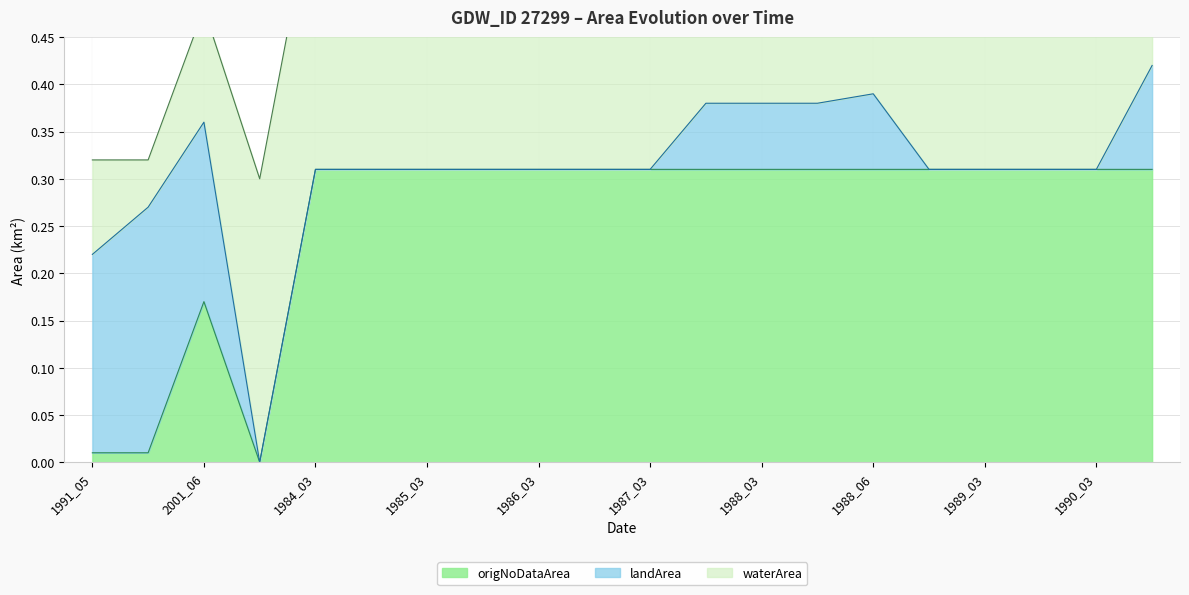

What is the sum of the waterArea values at 1988_02 and 1988_04?

0.5